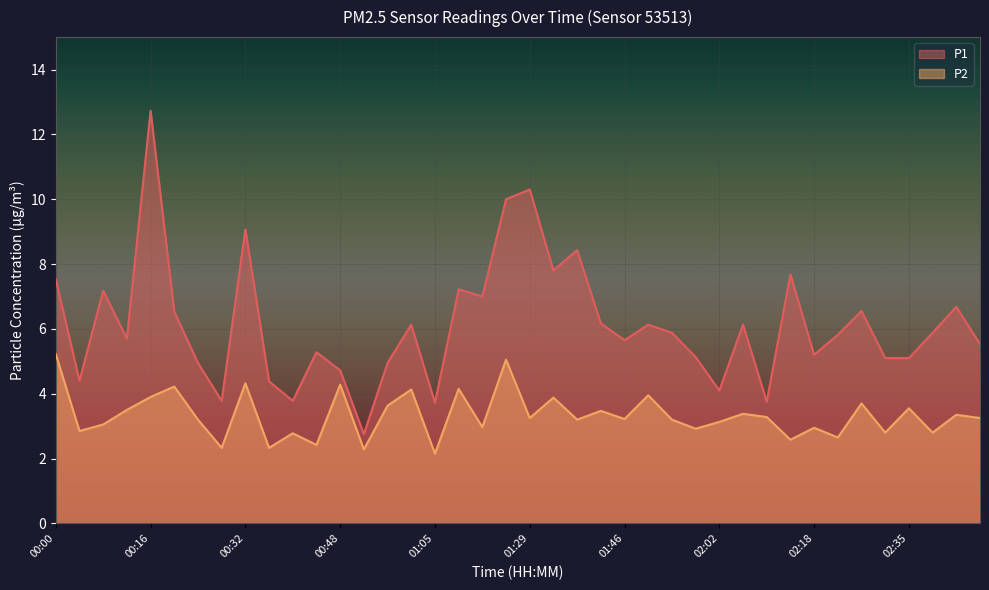

Which series has the widest spread of values?

P1